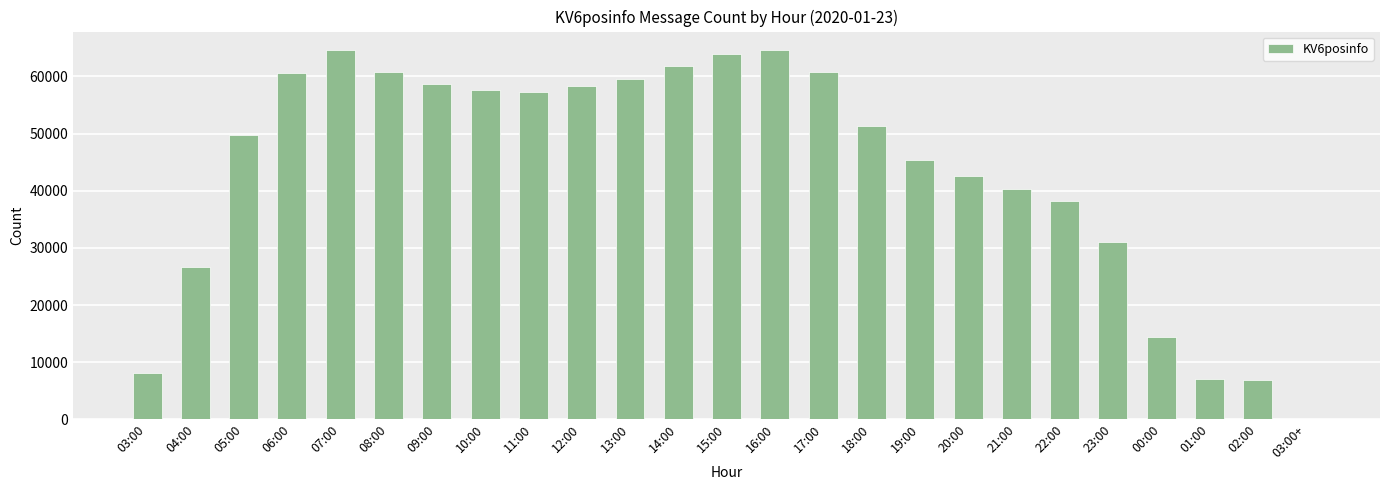

Where does the data first go above 51288?

06:00